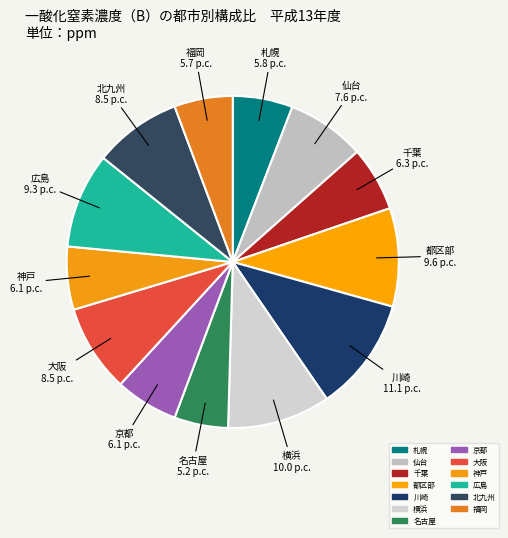

Which category has the biggest portion of the pie?

川崎